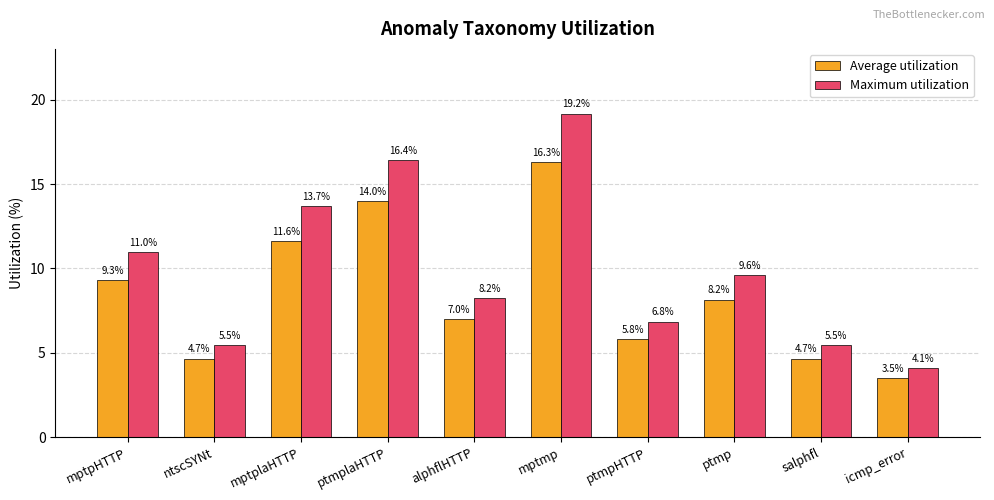

Which series has the widest spread of values?

Maximum utilization